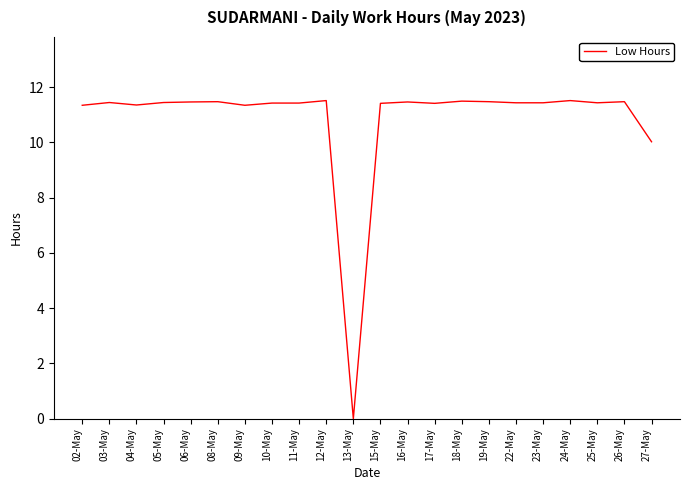

Does the chart display data point markers on the line(s)?

No